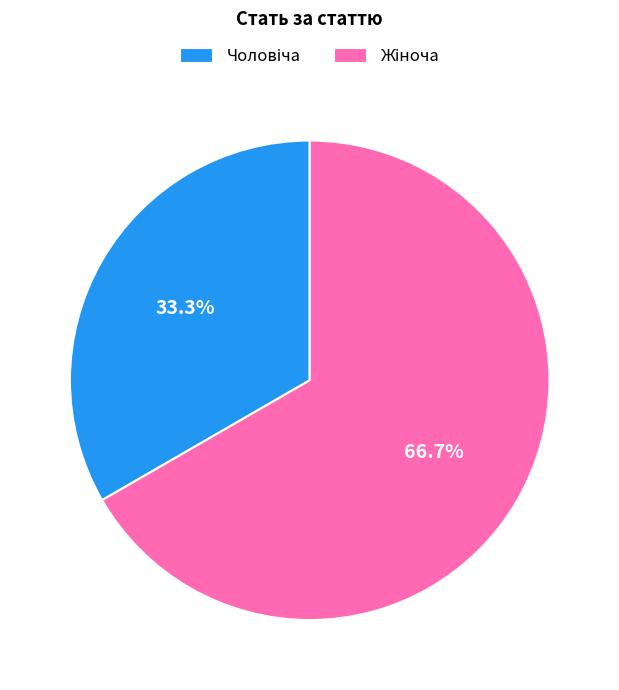

Is there any slice that represents more than half of the pie?

Yes